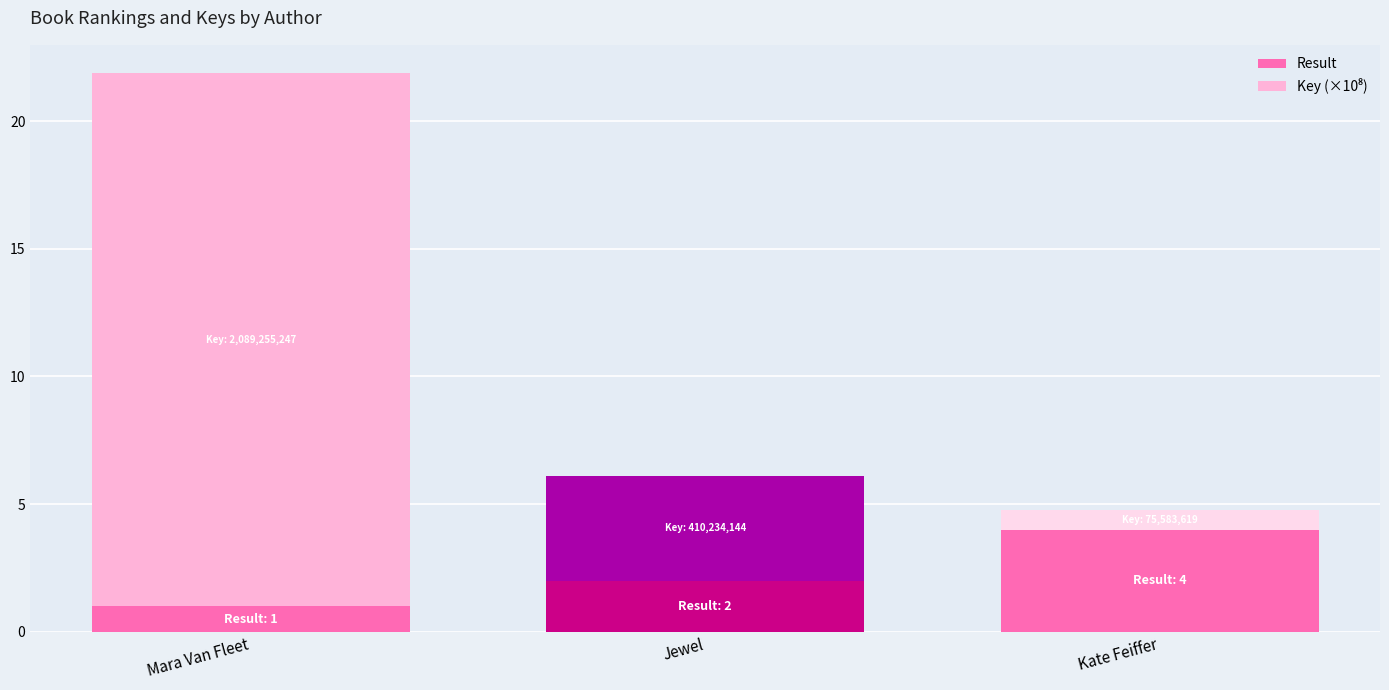

How many series are shown in this chart?

2